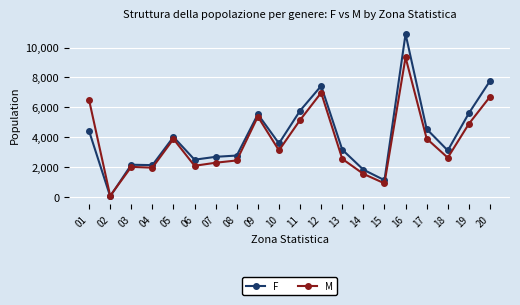

True or false: M and F cross at least once.

True